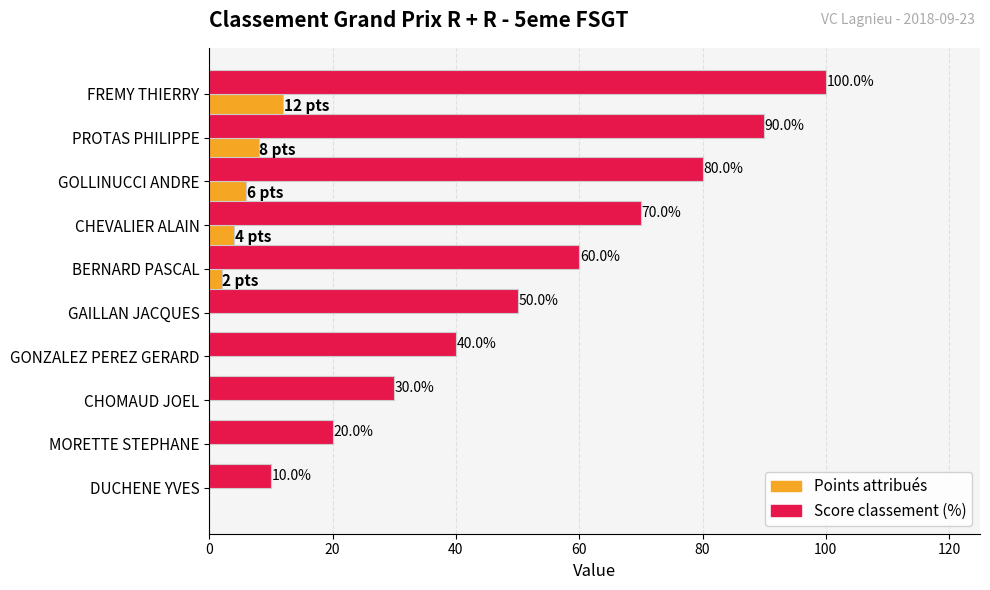

What is the total value across all series at GOLLINUCCI ANDRE?

86